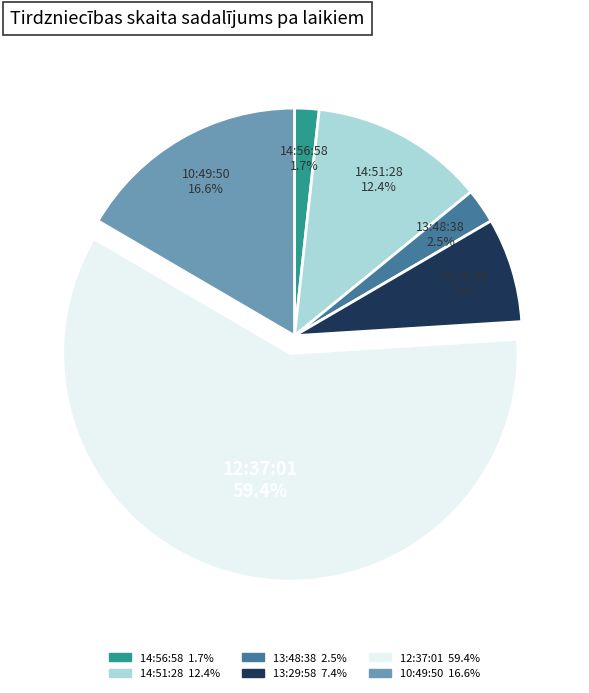

Rank the categories by value from highest to lowest.

12:37:01, 10:49:50, 14:51:28, 13:29:58, 13:48:38, 14:56:58